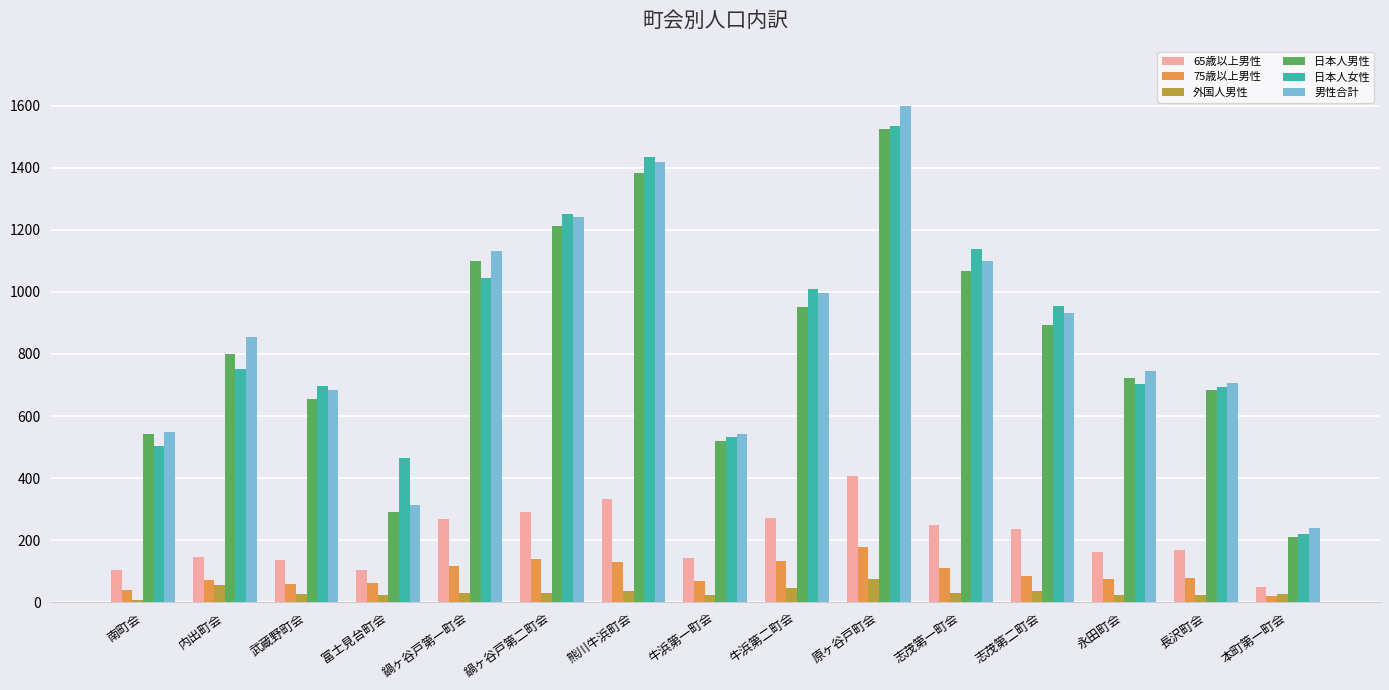

True or false: 日本人女性 has a value of 247 at 牛浜第二町会.

False